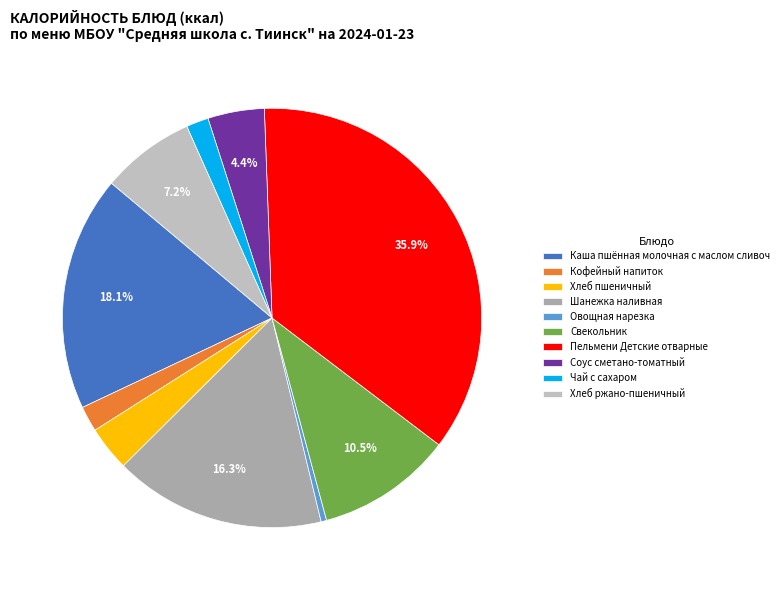

What portion of the pie excludes Пельмени Детские отварные?

64.1%